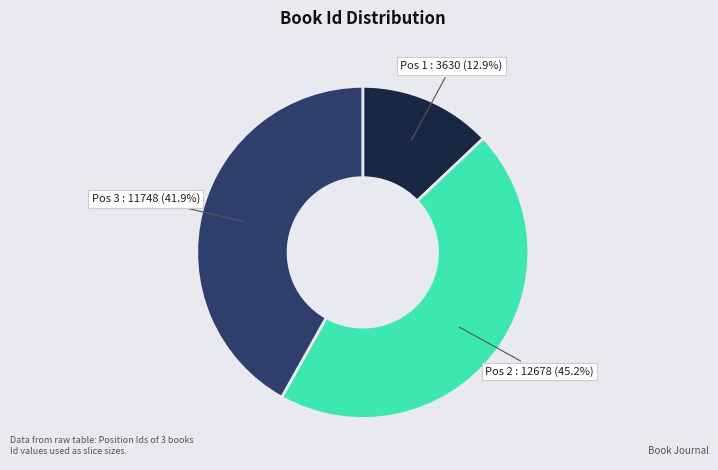

To the nearest percent, what is the average slice percentage?

33%